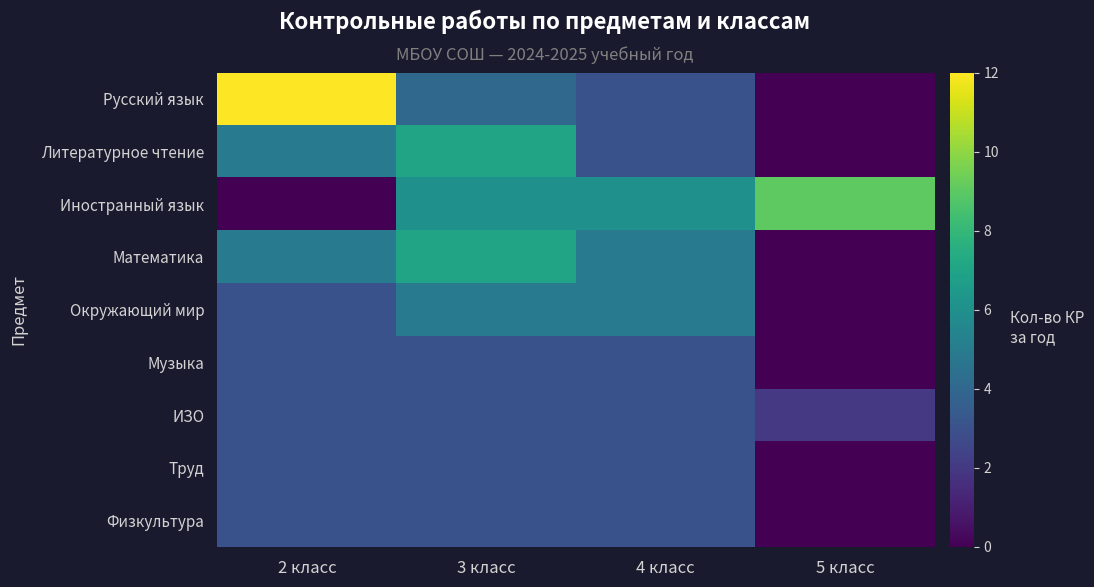

Rank the series at 3 класс from highest to lowest value.

Литературное чтение, Математика, Иностранный язык, Окружающий мир, Русский язык, Музыка, ИЗО, Труд, Физкультура